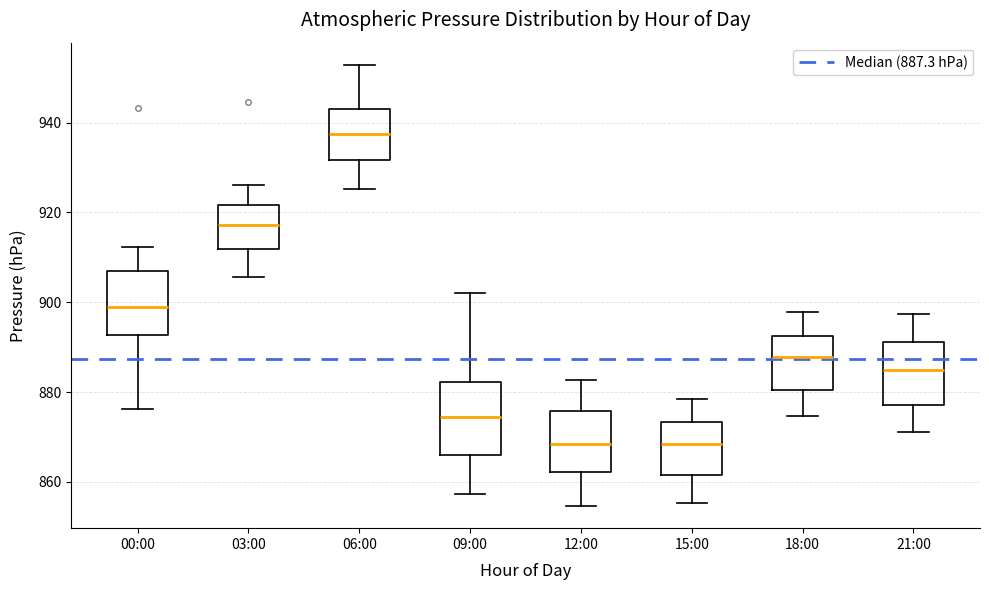

Where does the lower whisker of the box for 18:00 end on the y-axis? The values are not printed on the chart, so give them approximately, as read against the axis.

874